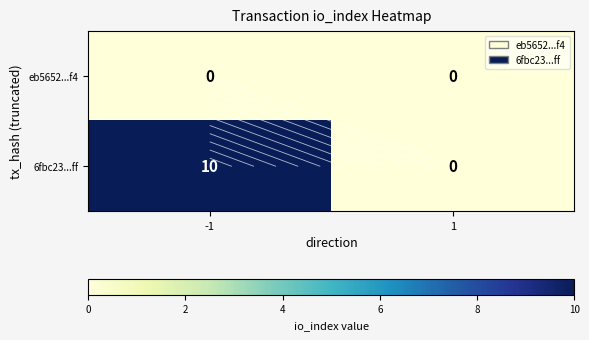

Where is eb5652...f4 nearest to the value 0?

-1